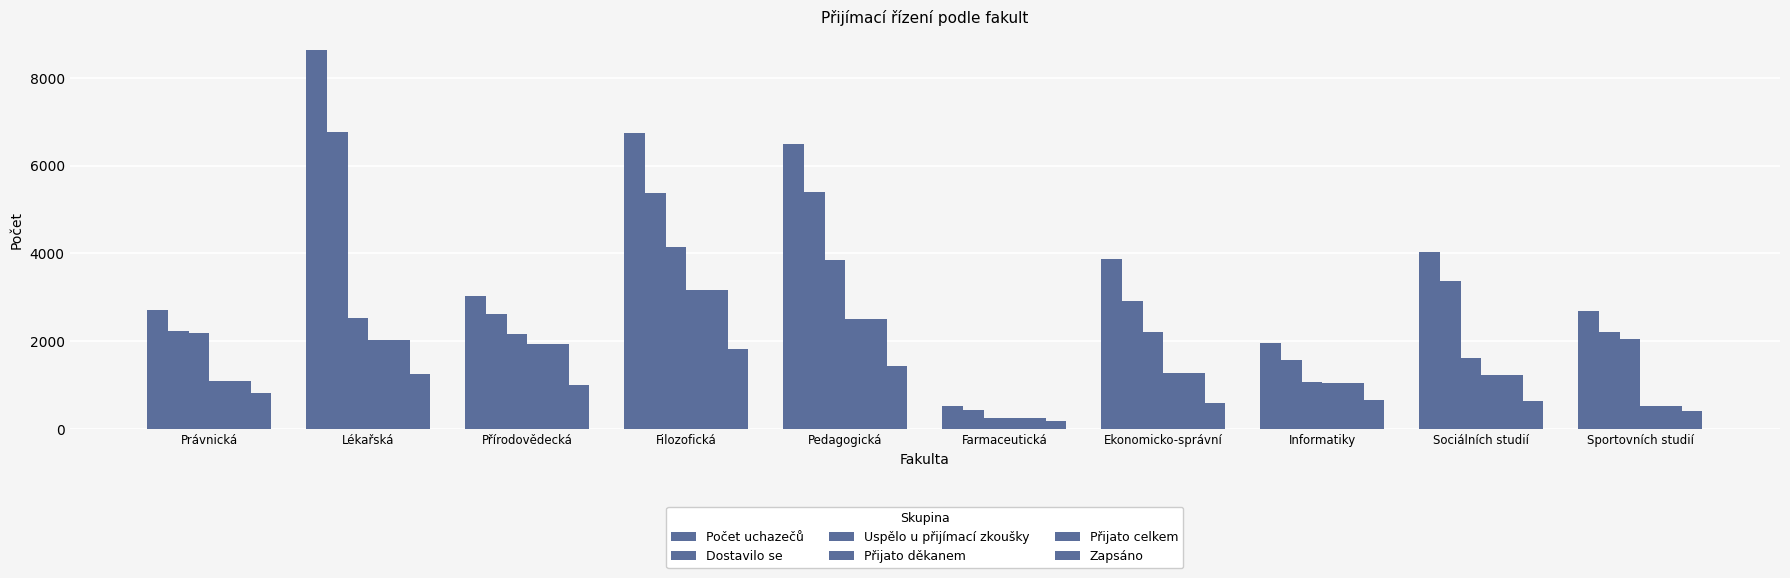

Reading right to left, transcribe all the data shown in this chart.

Počet uchazečů: Sportovních studií=2679	Sociálních studií=4029	Informatiky=1943	Ekonomicko-správní=3877	Farmaceutická=515	Pedagogická=6484	Filozofická=6746	Přírodovědecká=3027	Lékařská=8638	Právnická=2713
Dostavilo se: Sportovních studií=2208	Sociálních studií=3371	Informatiky=1567	Ekonomicko-správní=2909	Farmaceutická=432	Pedagogická=5399	Filozofická=5370	Přírodovědecká=2608	Lékařská=6768	Právnická=2232
Uspělo u přijímací zkoušky: Sportovních studií=2037	Sociálních studií=1607	Informatiky=1072	Ekonomicko-správní=2210	Farmaceutická=241	Pedagogická=3846	Filozofická=4140	Přírodovědecká=2152	Lékařská=2517	Právnická=2187
Přijato děkanem: Sportovních studií=514	Sociálních studií=1223	Informatiky=1037	Ekonomicko-správní=1272	Farmaceutická=241	Pedagogická=2498	Filozofická=3156	Přírodovědecká=1932	Lékařská=2014	Právnická=1095
Přijato celkem: Sportovních studií=514	Sociálních studií=1223	Informatiky=1037	Ekonomicko-správní=1272	Farmaceutická=241	Pedagogická=2505	Filozofická=3156	Přírodovědecká=1932	Lékařská=2014	Právnická=1095
Zapsáno: Sportovních studií=410	Sociálních studií=629	Informatiky=650	Ekonomicko-správní=580	Farmaceutická=174	Pedagogická=1422	Filozofická=1812	Přírodovědecká=1000	Lékařská=1254	Právnická=806